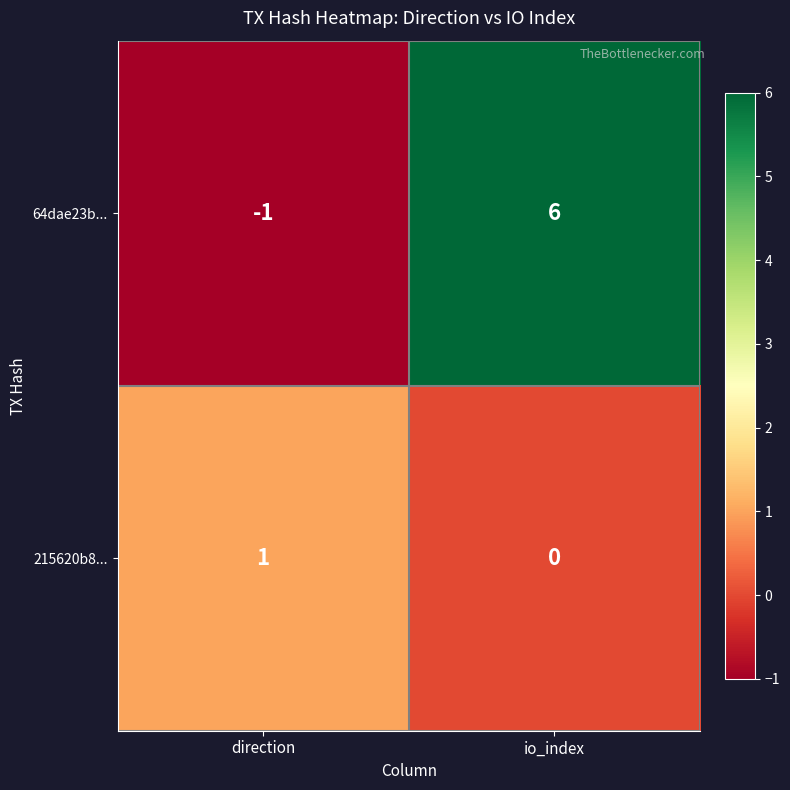

Reading right to left, extract all data points from this chart.

64dae23b...: 6	-1
215620b8...: 0	1